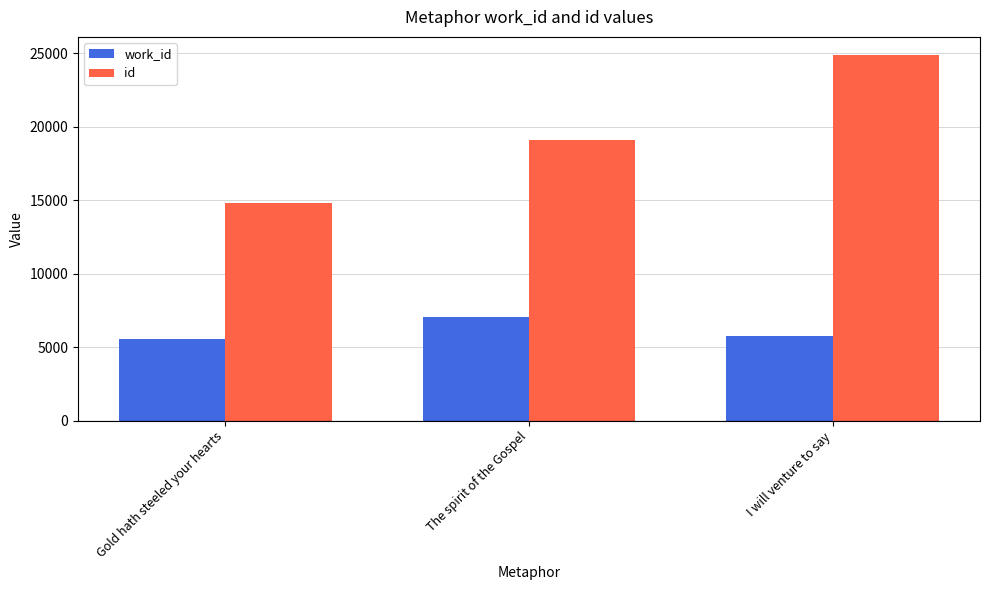

The value of id at I will venture to say is 24881. True or false?

True